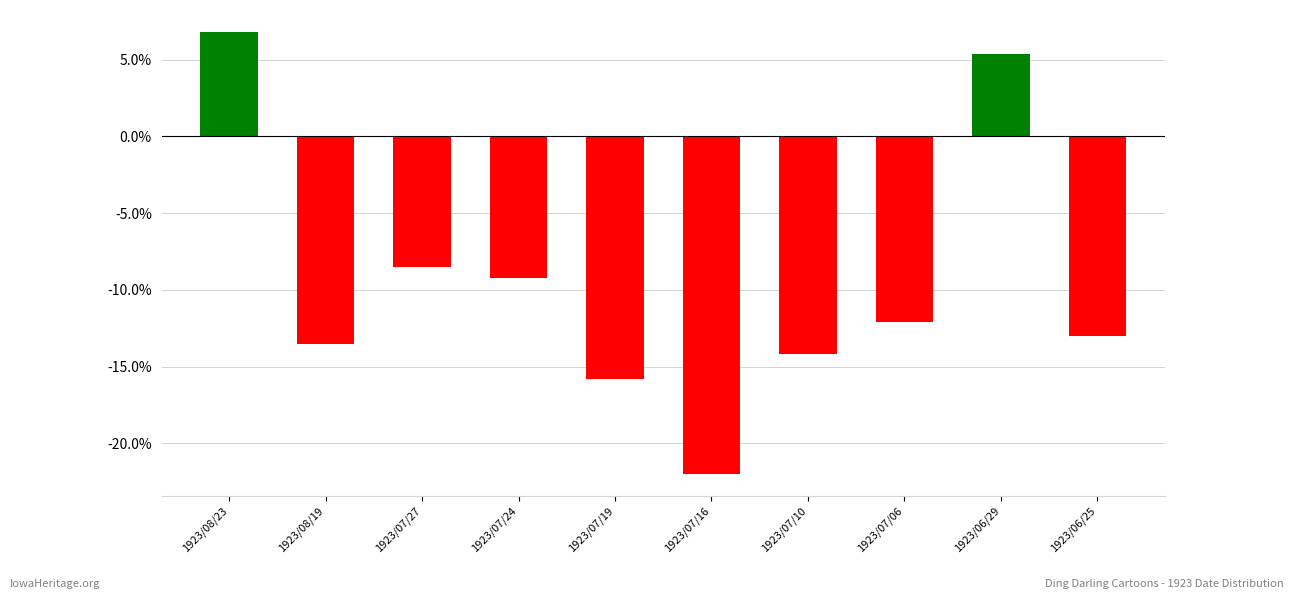

What is the difference between the maximum and minimum values?

28.8